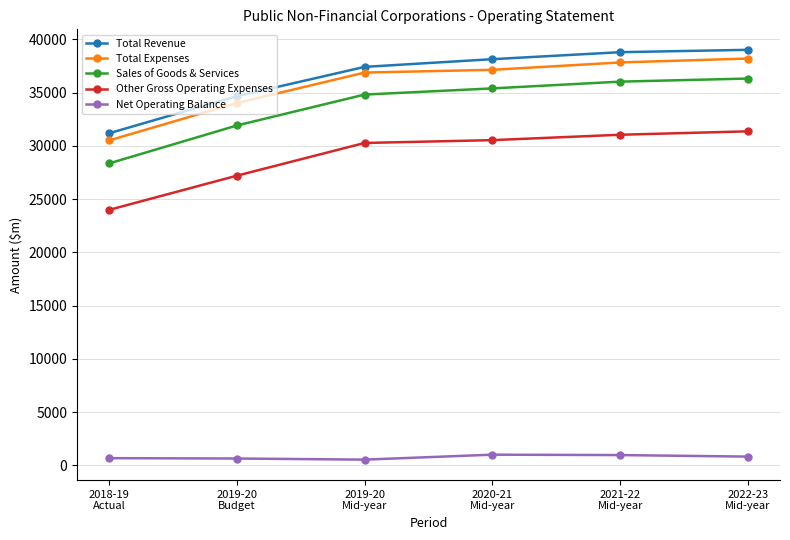

What is the average value of the Sales of Goods & Services series?

33801